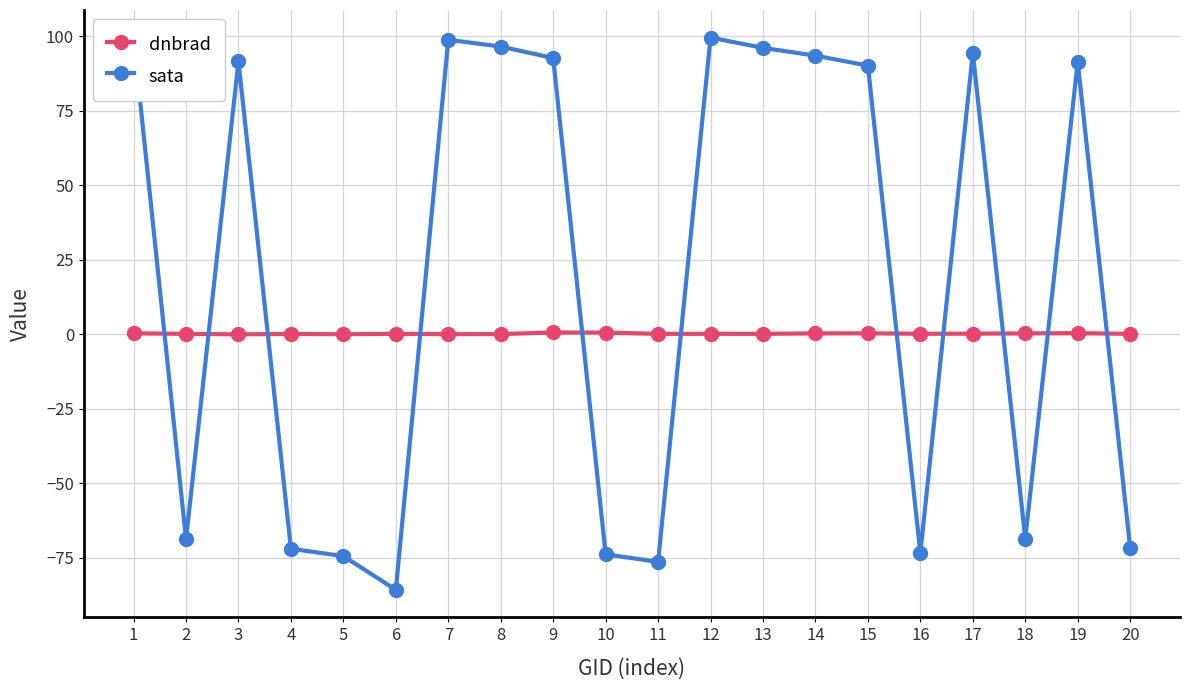

What is the greatest value displayed?

99.5